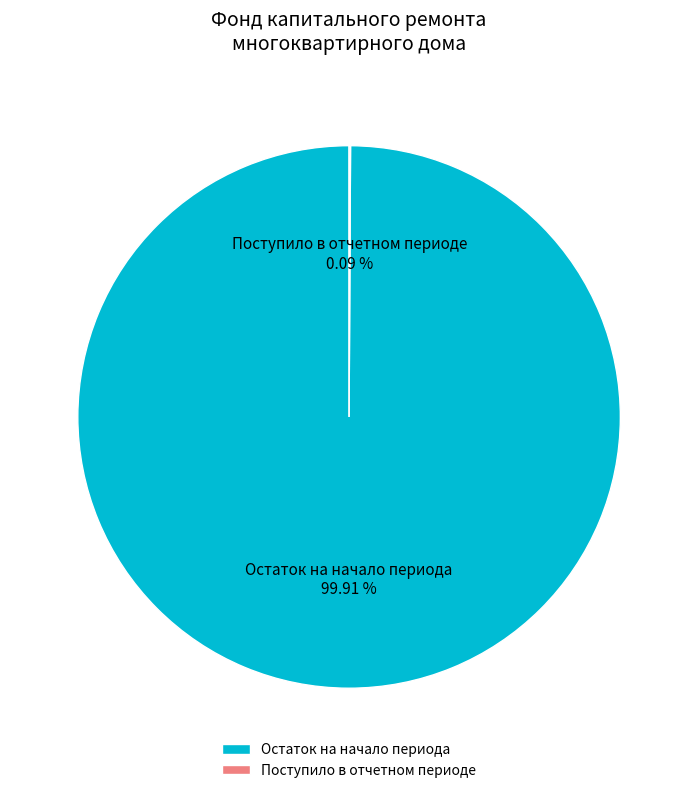

What is the majority slice?

Остаток на начало периода